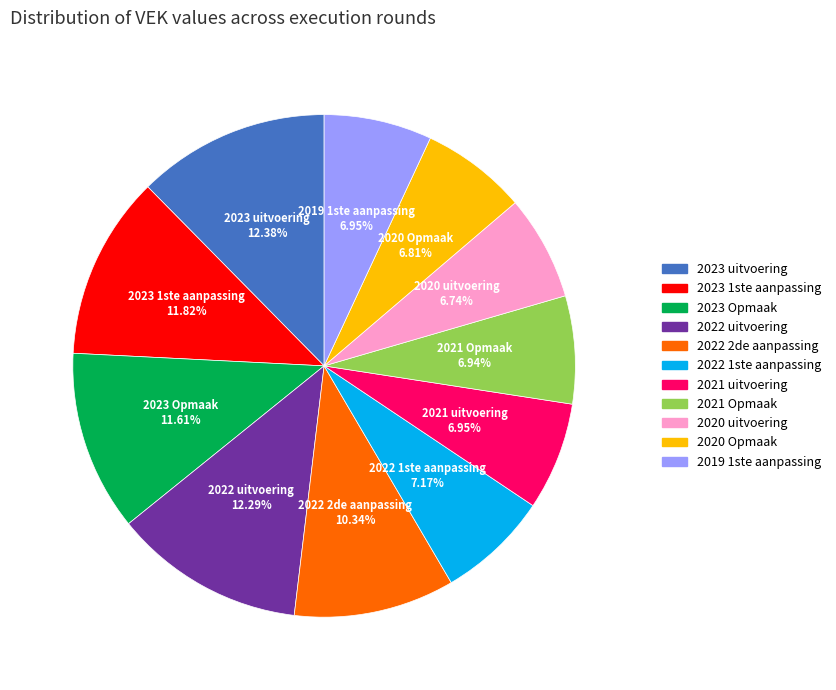

What percentage do 2023 1ste aanpassing and 2022 2de aanpassing together represent?

22.2%